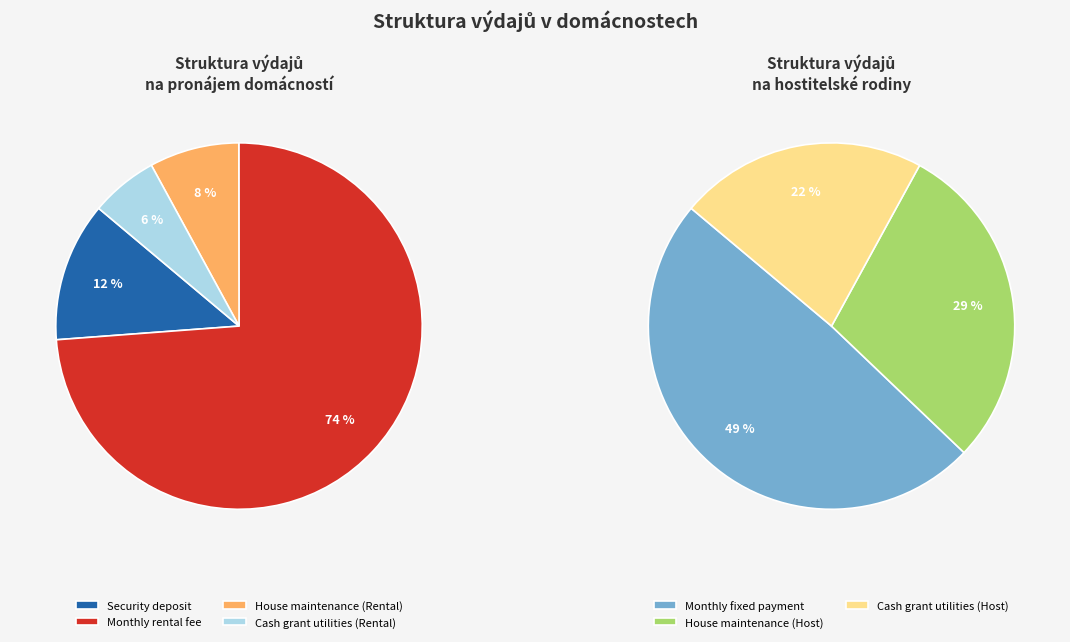

Count the number of slices in the pie.

7